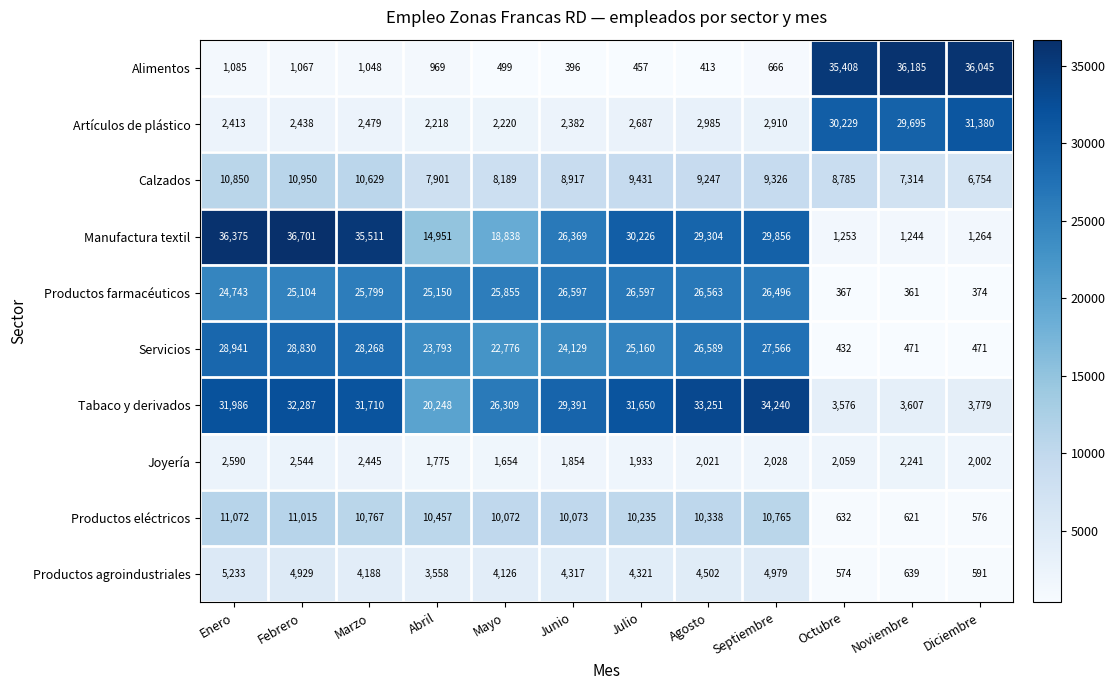

What is the difference between the Productos agroindustriales values at Mayo and Noviembre?

3487